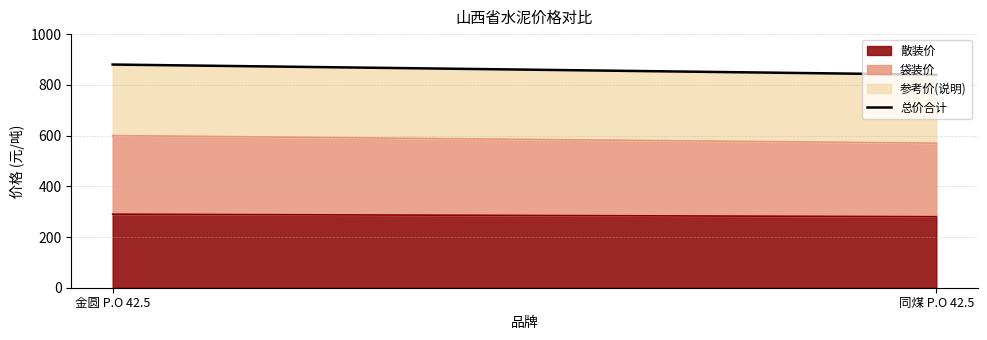

True or false: the data shows 880 at 金圆 P.O 42.5.

True